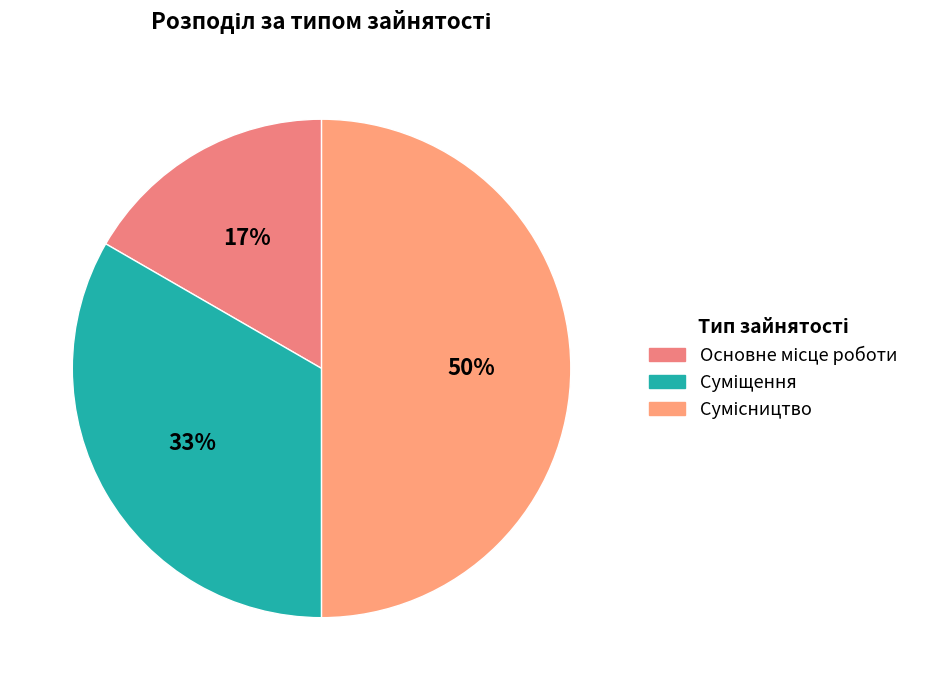

Count the number of slices in the pie.

3